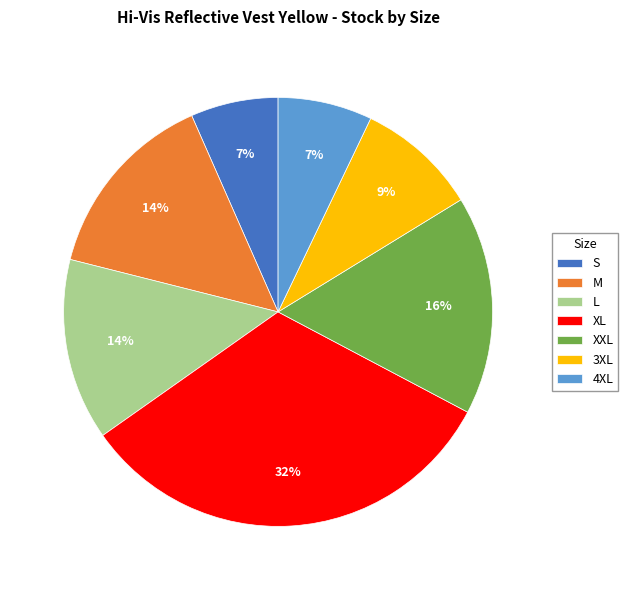

The M slice represents 25% of the pie. True or false?

False